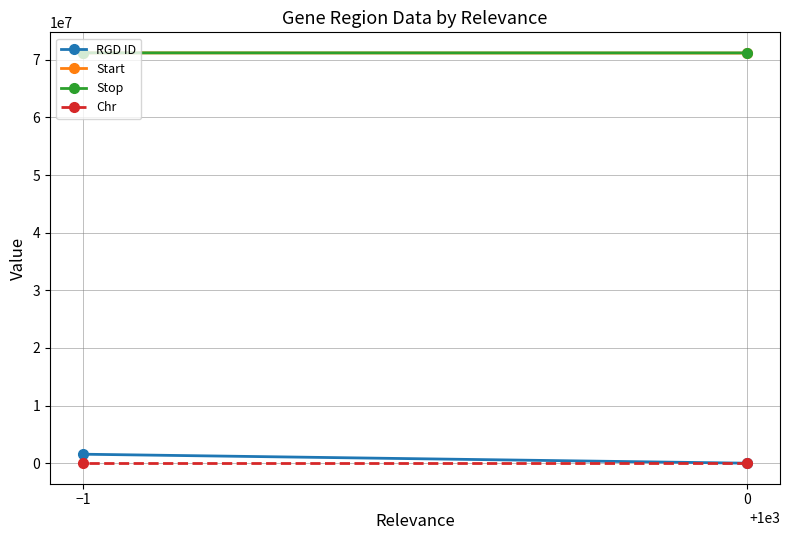

What is the sum of the Stop values at 0 and −1?

142411775